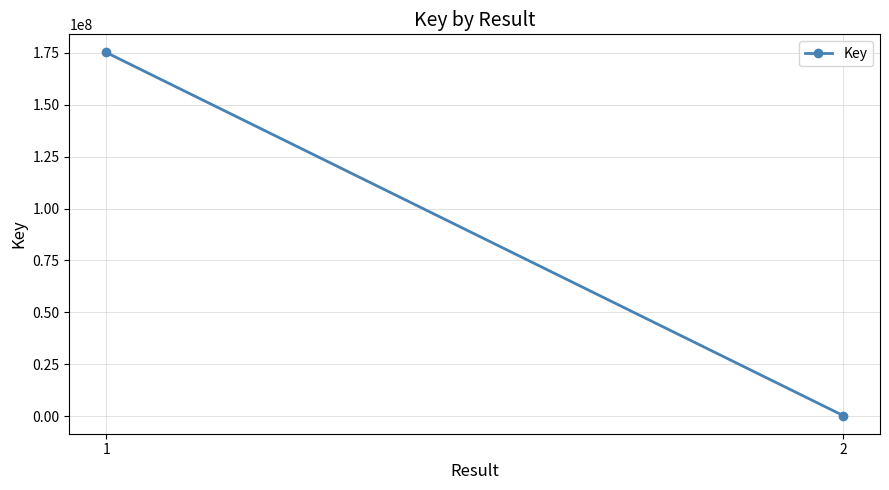

Is it true that the value at 2 is 332607?

True